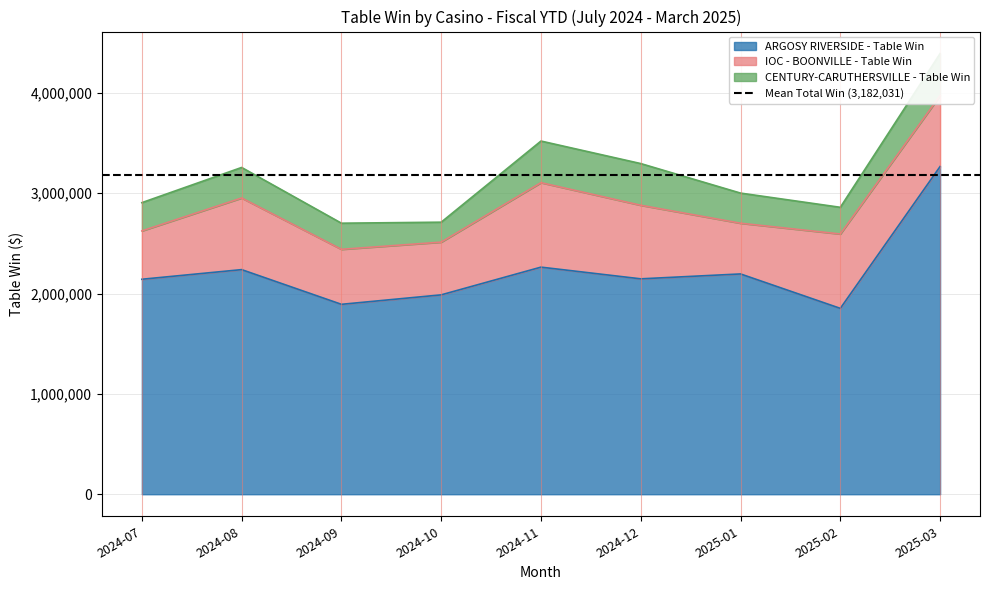

At which label is CENTURY-CARUTHERSVILLE - Table Win closest to 308721?

2024-08